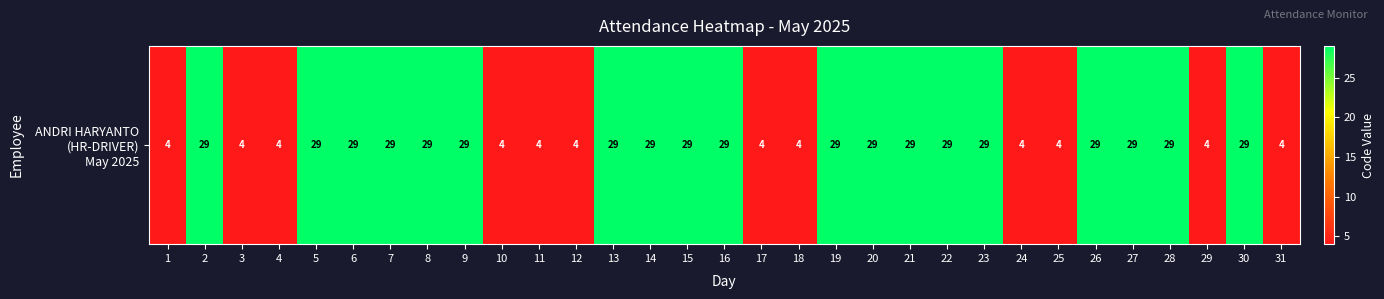

At which label is the value closest to 16?

1